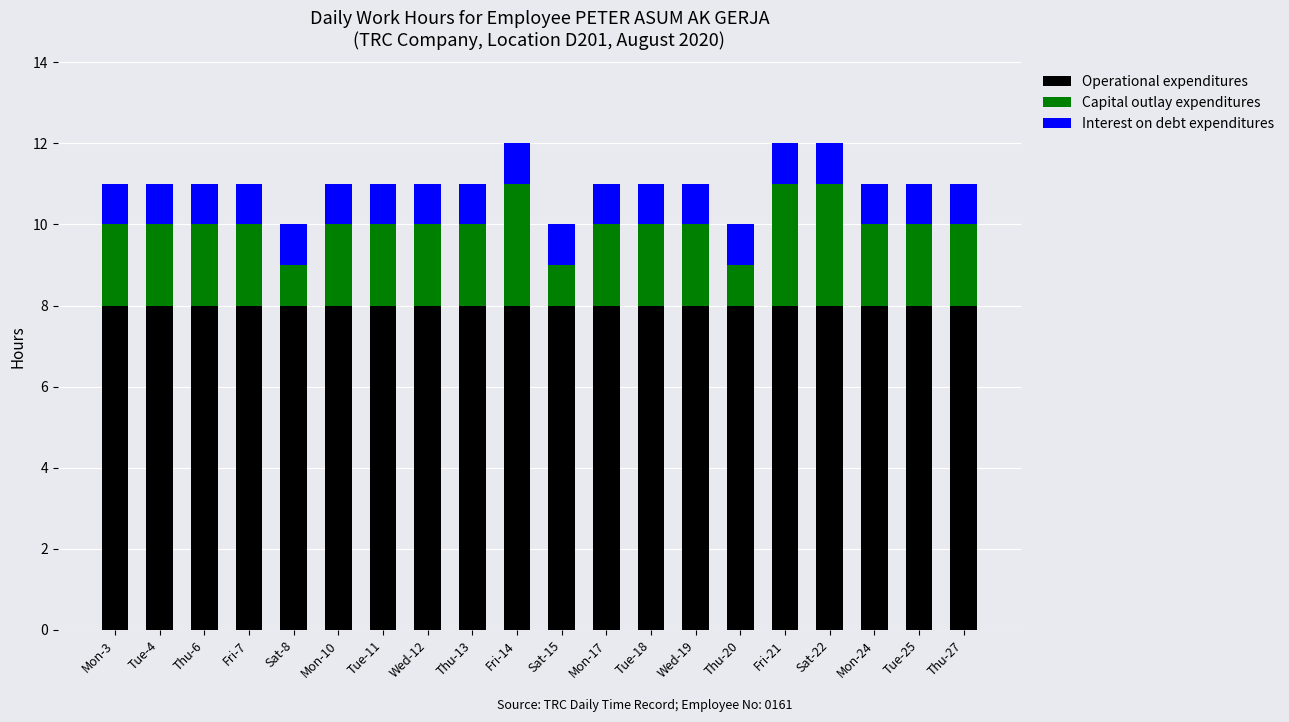

True or false: Operational expenditures has a value of 11 at Fri-14.

False